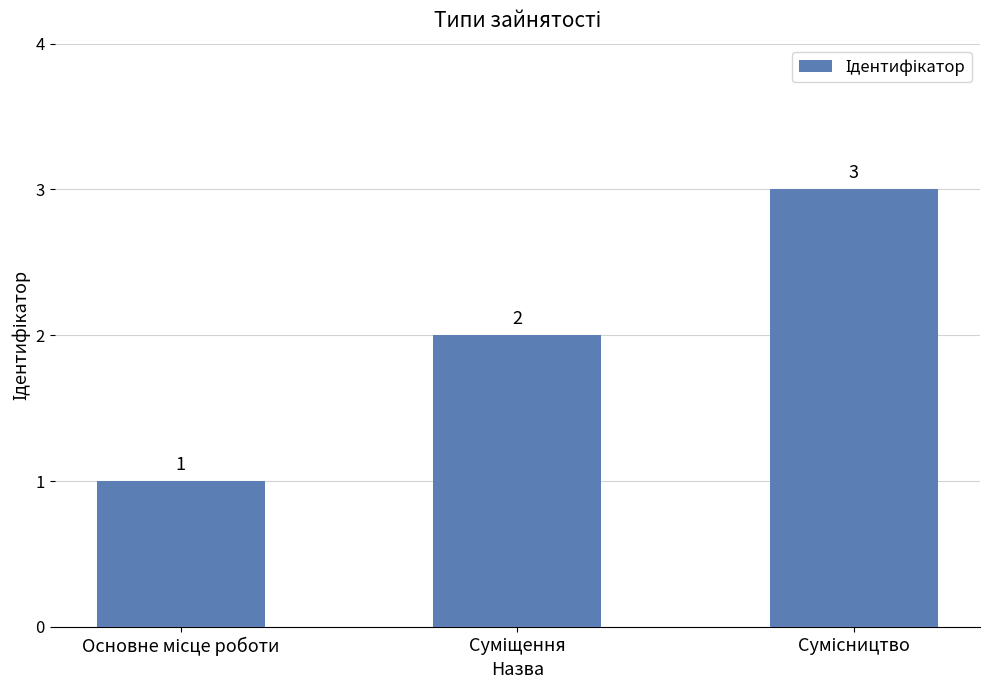

Count the values in the range 1 to 3.

3